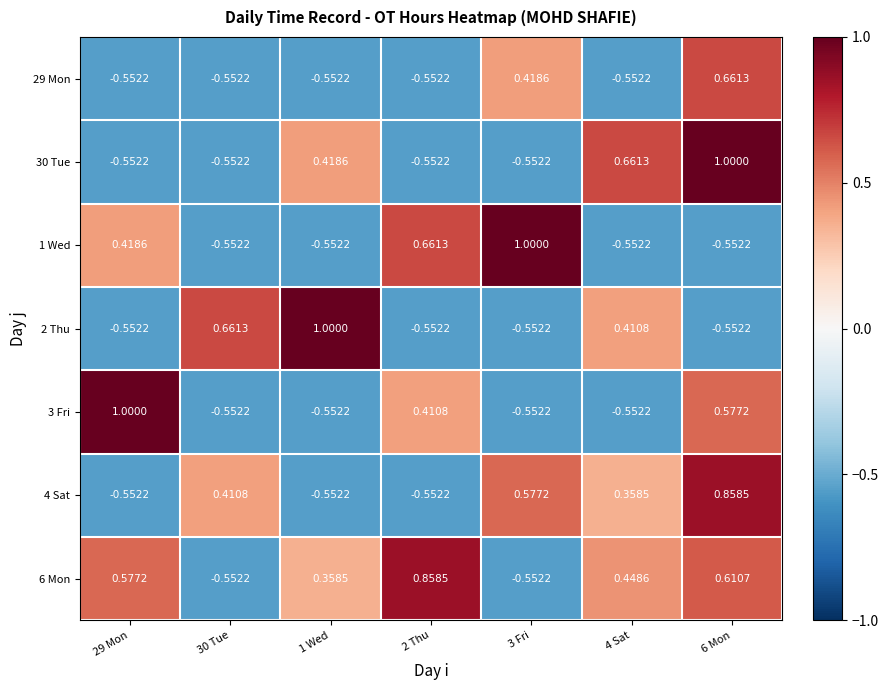

Is the value of 3 Fri at 30 Tue greater than the value of 30 Tue at 4 Sat?

No